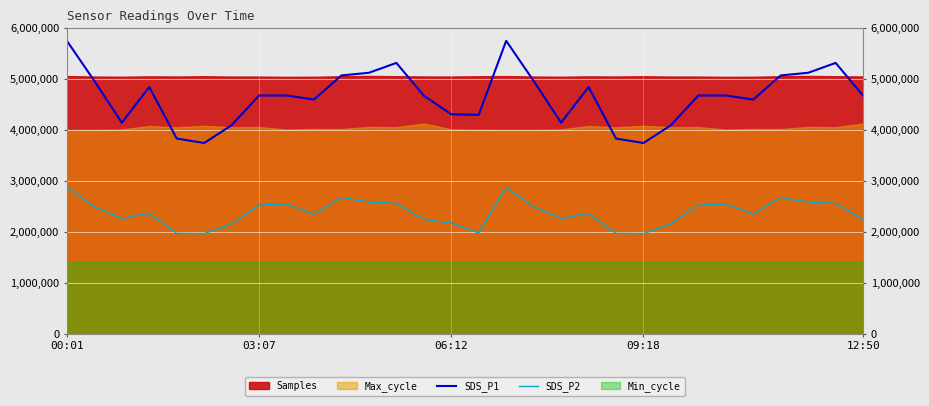

What is the highest value of the SDS_P2 series?

2876000.0